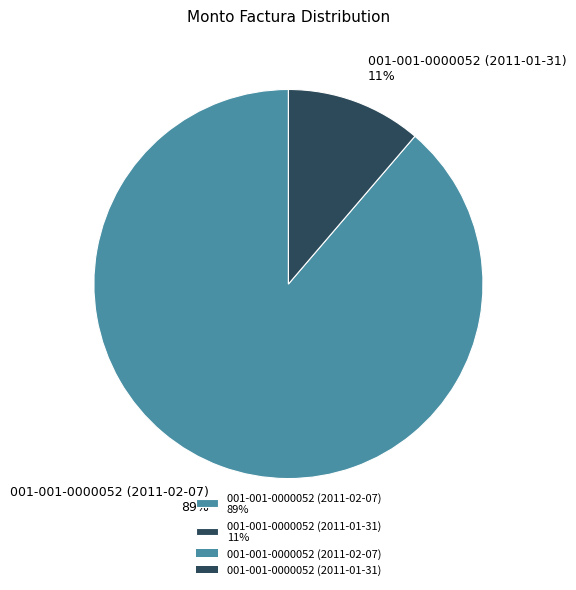

Rank the categories by value from highest to lowest.

001-001-0000052 (2011-02-07), 001-001-0000052 (2011-01-31)